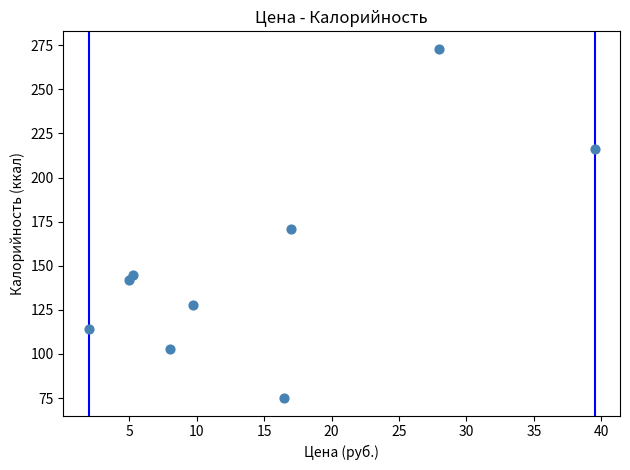

What is the range of Y values (max minus min)?

198